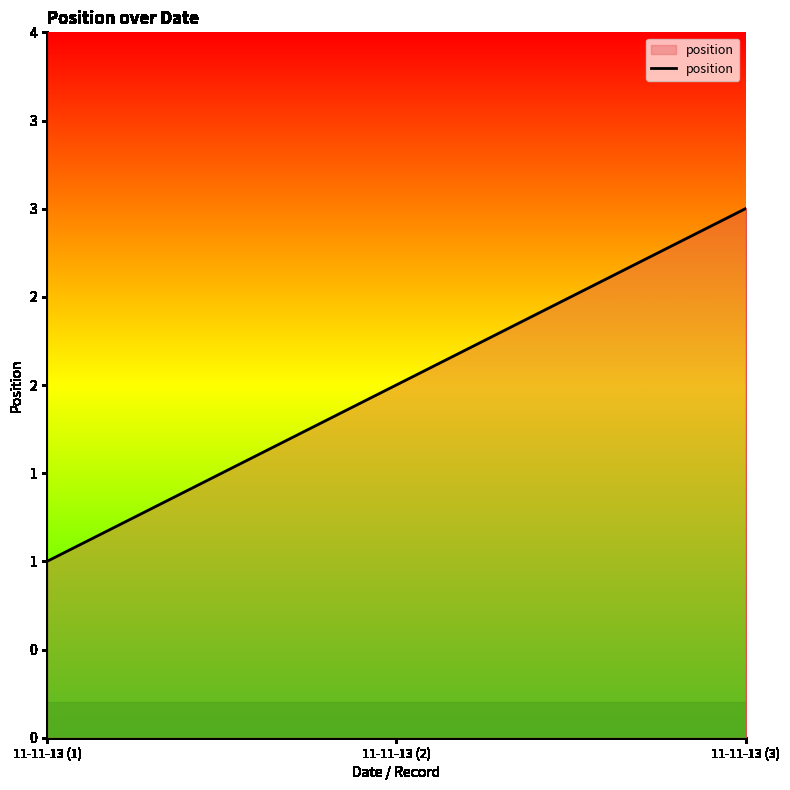

List the labels in order of value, smallest first.

11-11-13 (1), 11-11-13 (2), 11-11-13 (3)